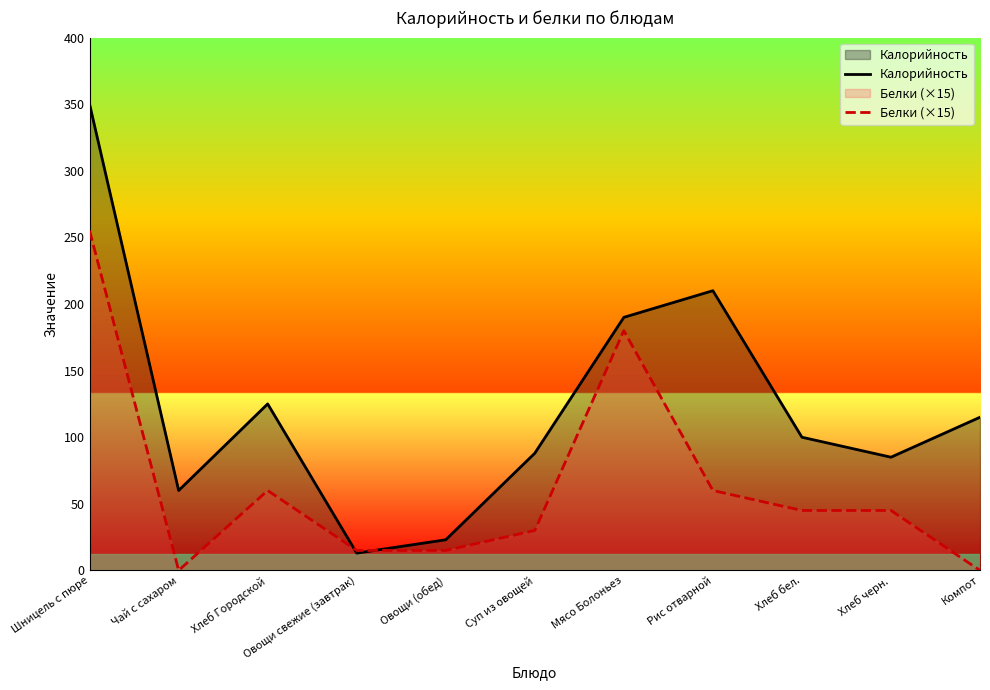

What is the sum of the Калорийность values at Хлеб черн. and Хлеб Городской?

210